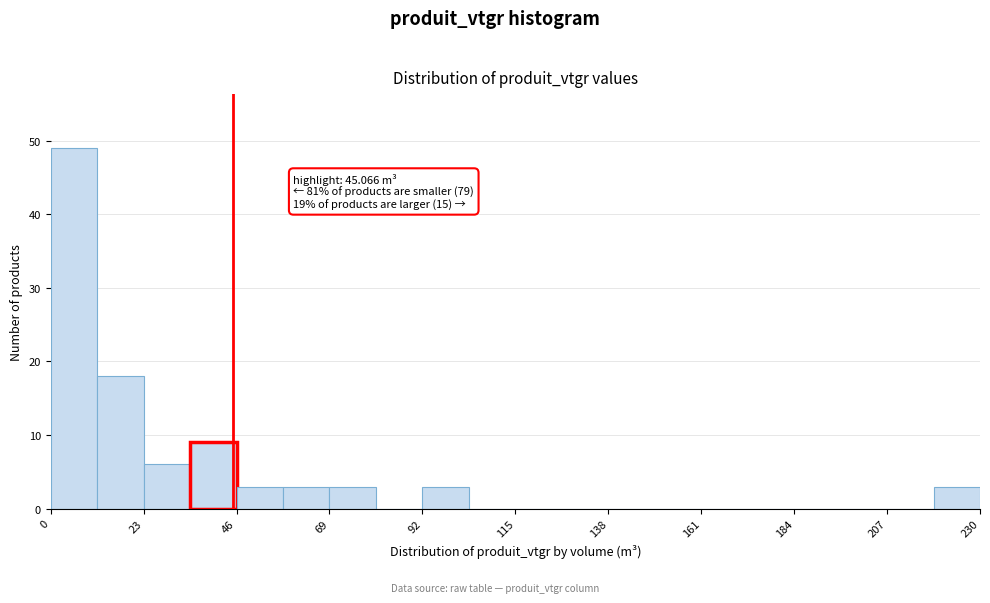

Around what value on the x-axis is the tallest bar? Give the approximate position of its centre, as read against the axis.

5